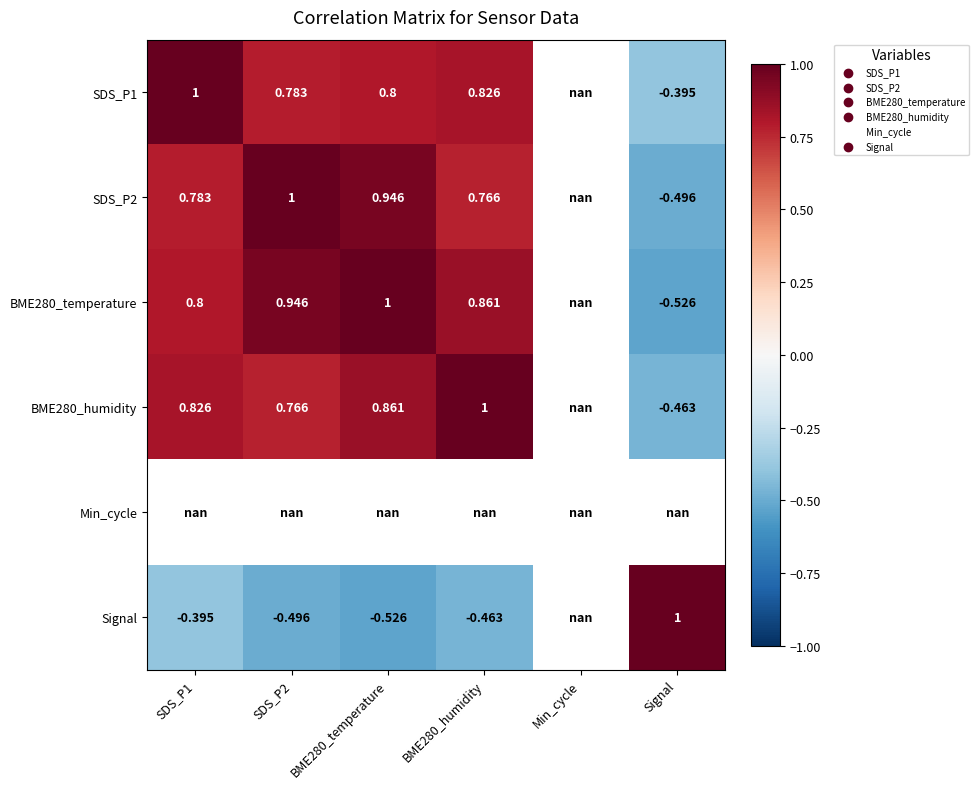

Is the value of BME280_temperature at Signal greater than the value of SDS_P1 at BME280_temperature?

No